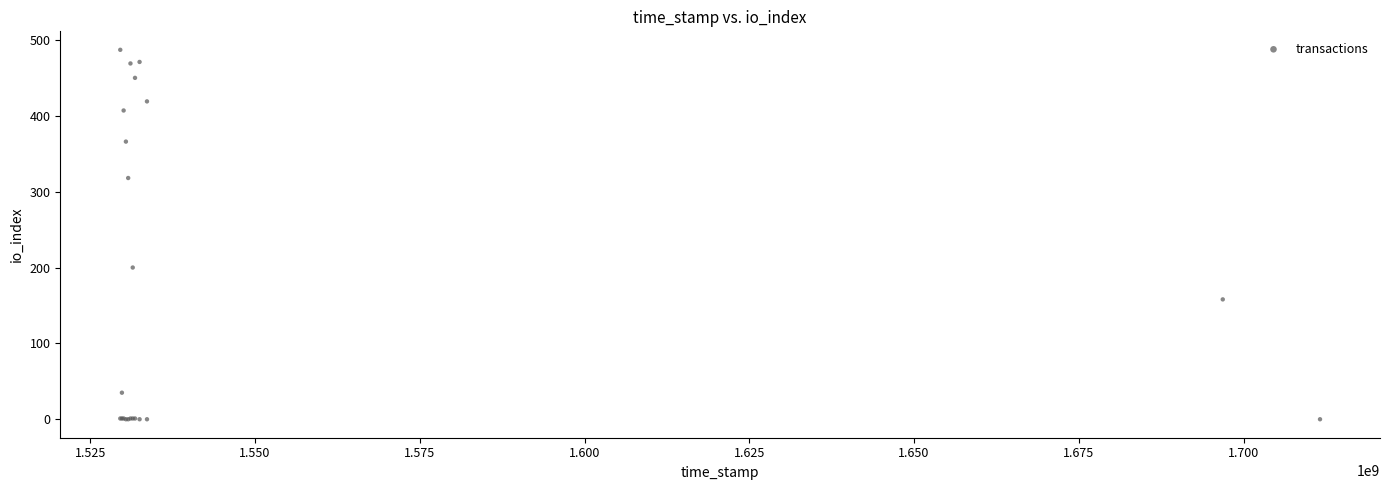

What Y value in the scatter plot is closest to 243?

200